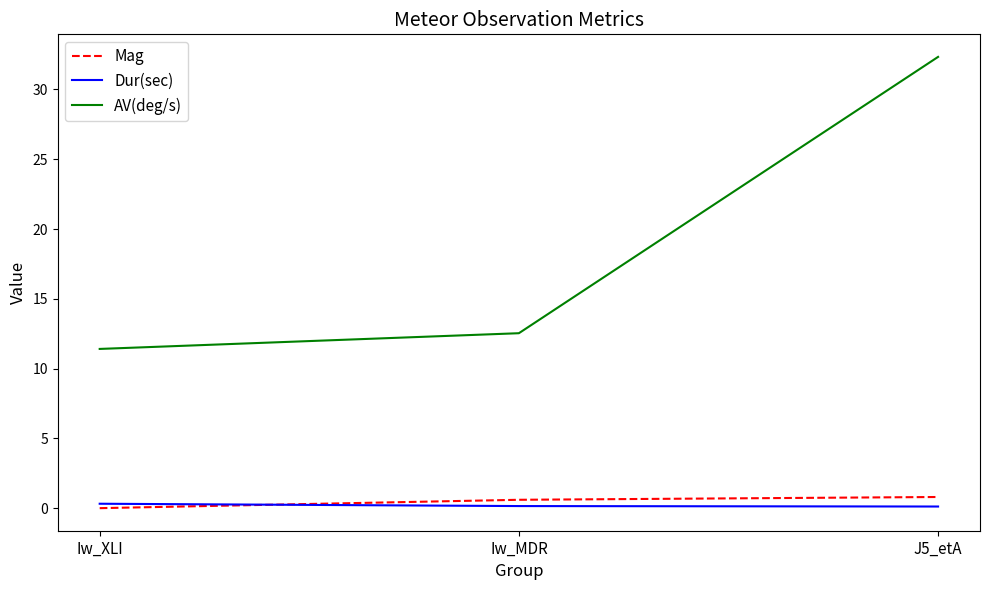

How many positive values does the Mag series have?

2